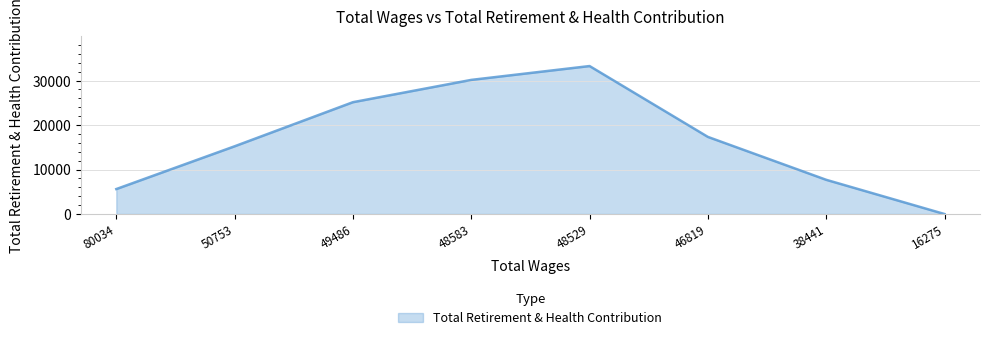

The value at 48583 is 44179. True or false?

False